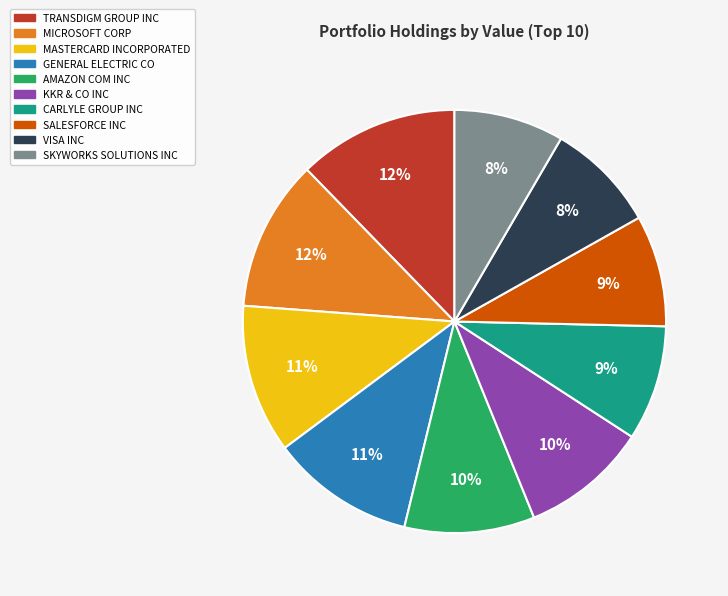

Is there a majority slice in this chart?

No